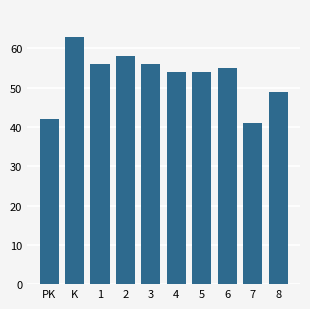

Reading left to right, what are all the values shown in this chart?

42	63	56	58	56	54	54	55	41	49